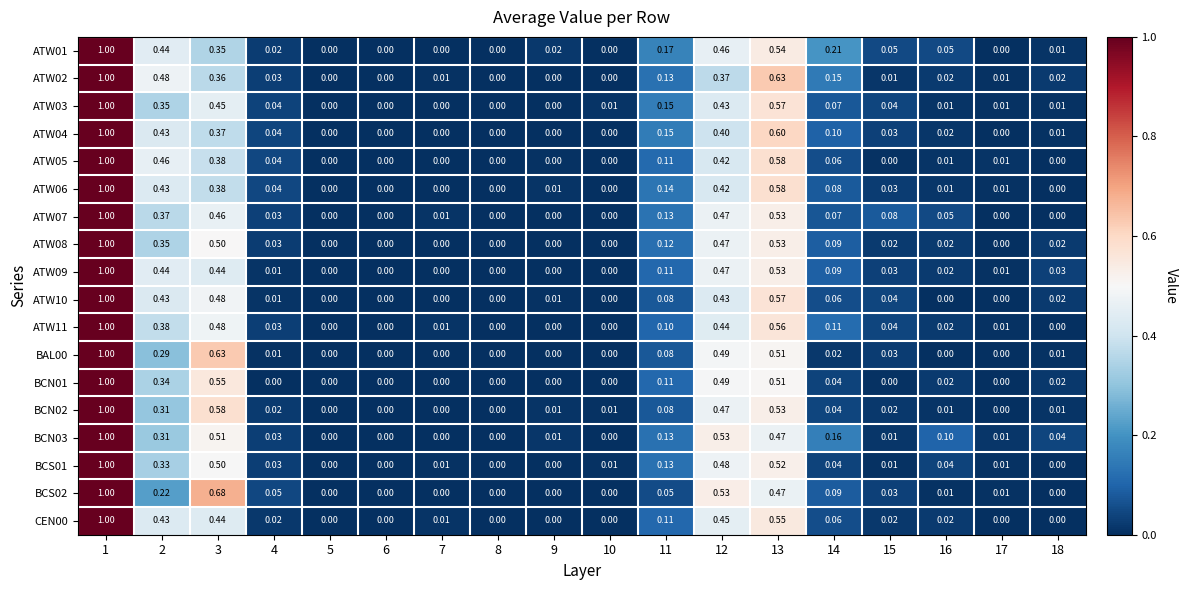

Is the value of ATW01 at 2 greater than the value of ATW08 at 15?

Yes